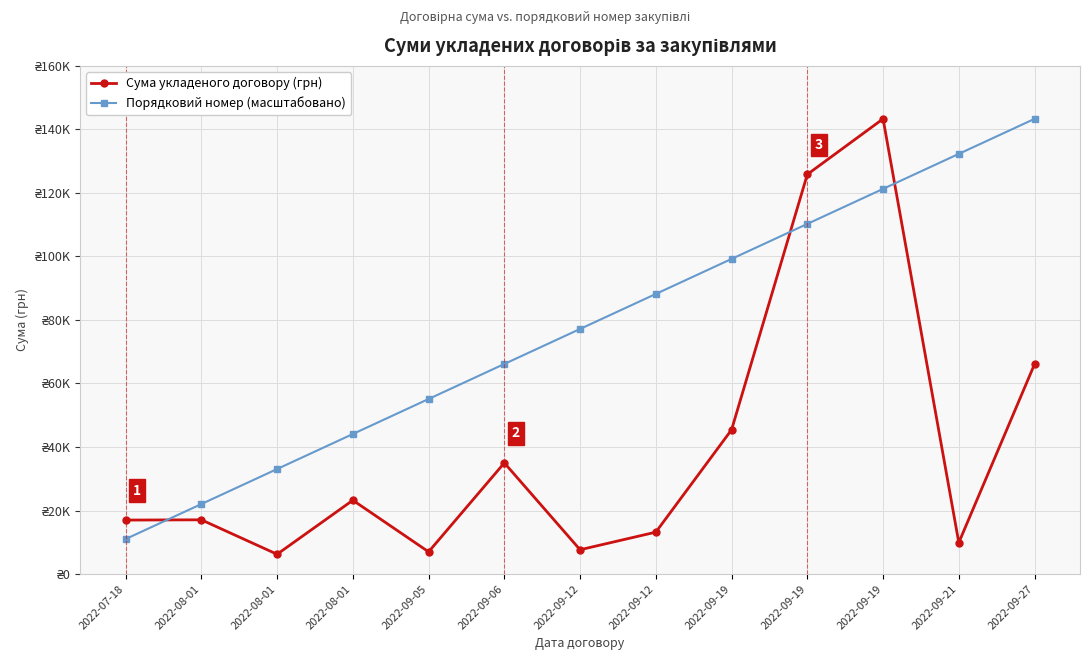

After their last crossing, which series has the higher values: Порядковий номер (масштабовано) or Сума укладеного договору (грн)?

Порядковий номер (масштабовано)